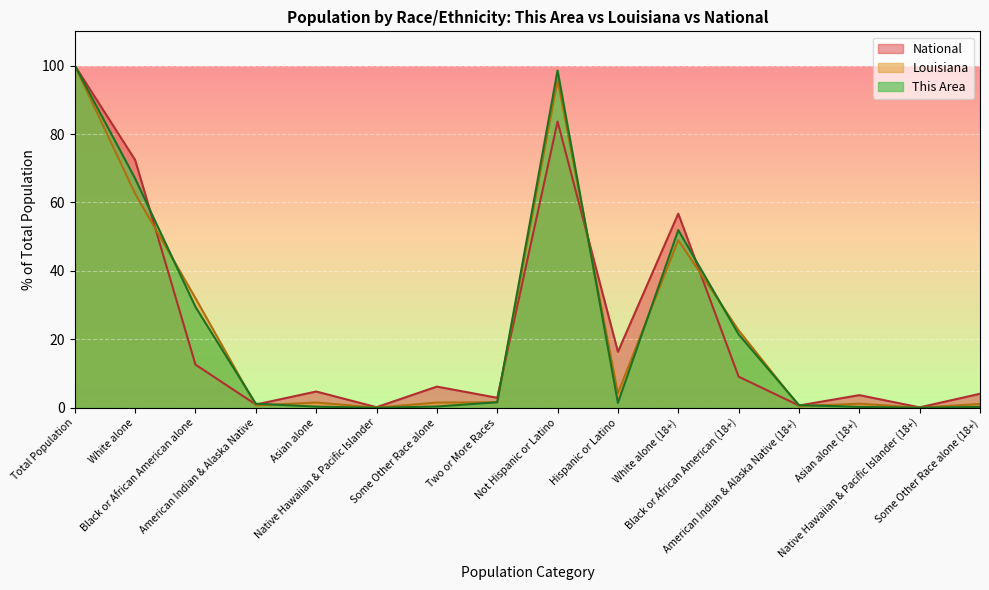

What position from the right is Total Population?

16